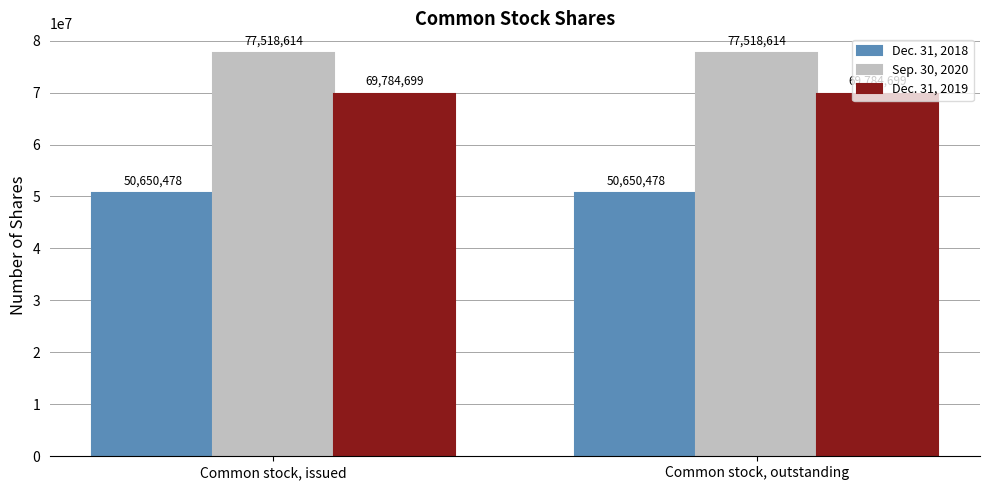

Read the Dec. 31, 2019 value at Common stock, issued.

69784699